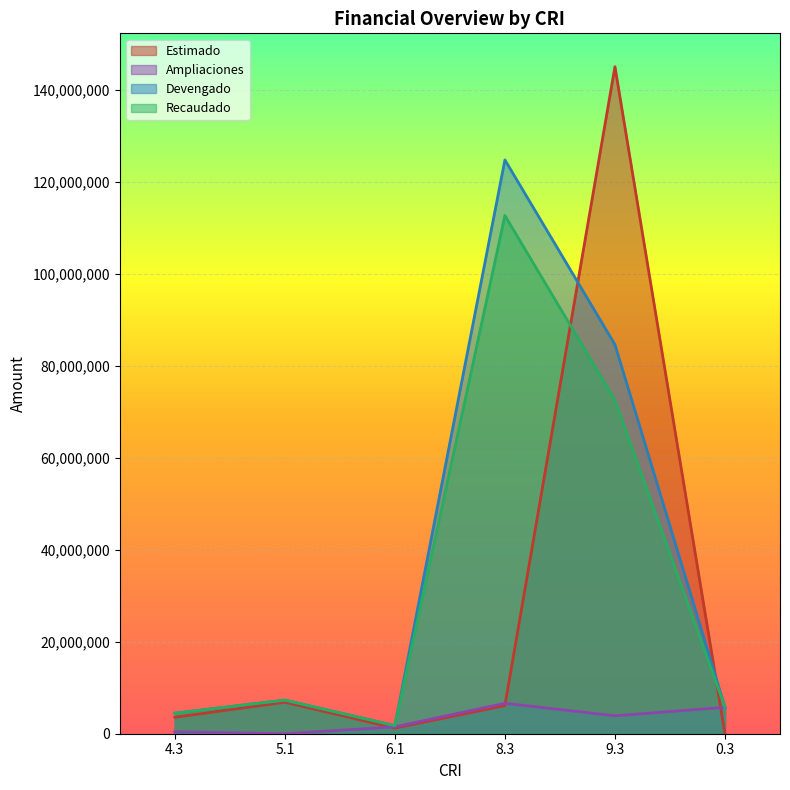

How many times do Ampliaciones and Estimado cross each other?

3